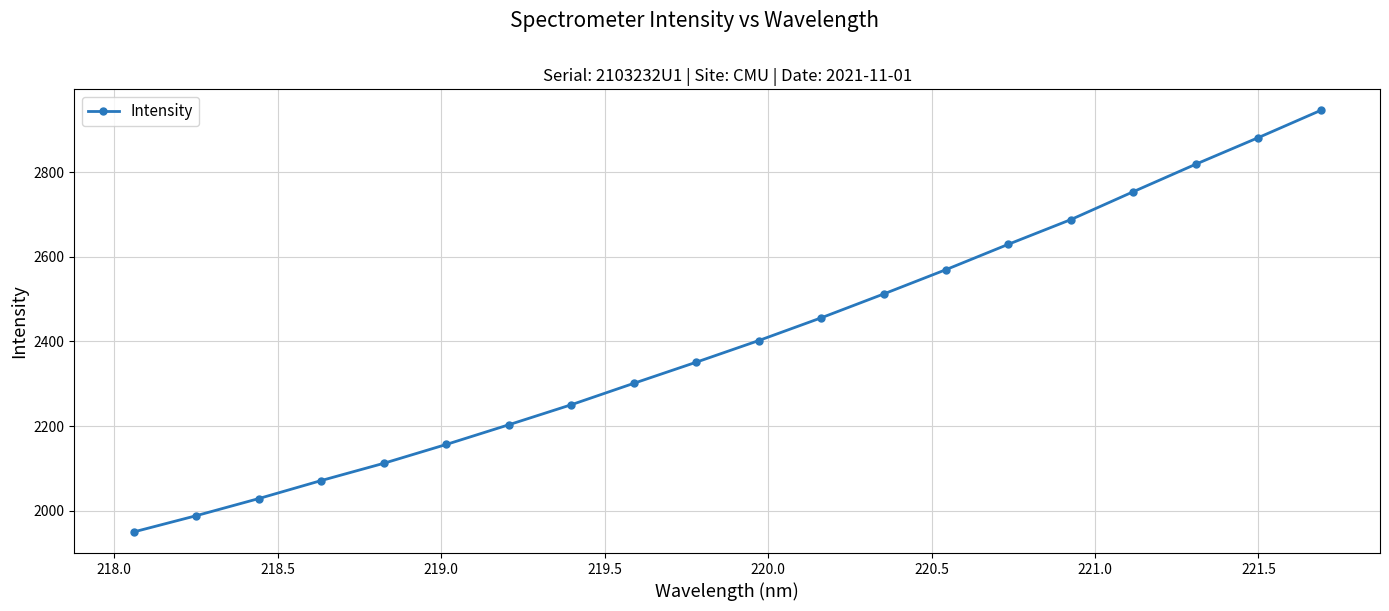

What is the difference between the second highest and second lowest values?

892.8